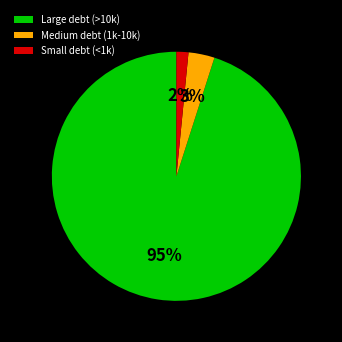

Rank the categories by value from highest to lowest.

Large debt (>10k), Medium debt (1k-10k), Small debt (<1k)